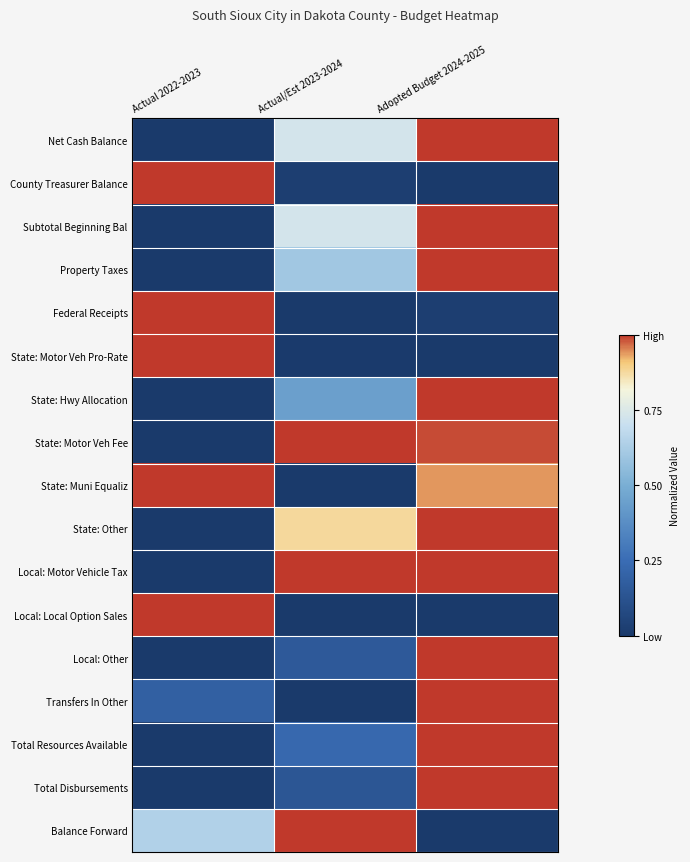

What is the greatest value displayed?

1.0